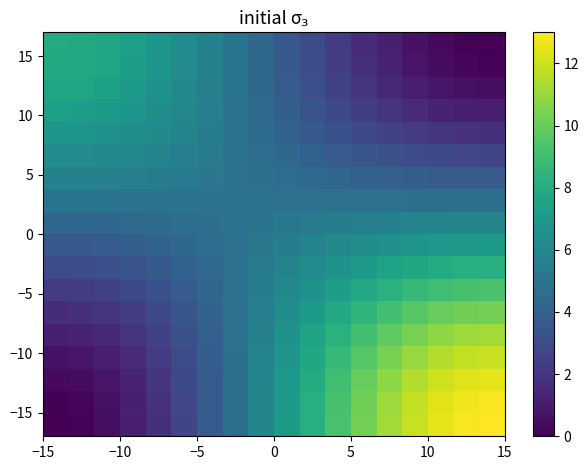

What is the maximum value shown in the chart?

13.0